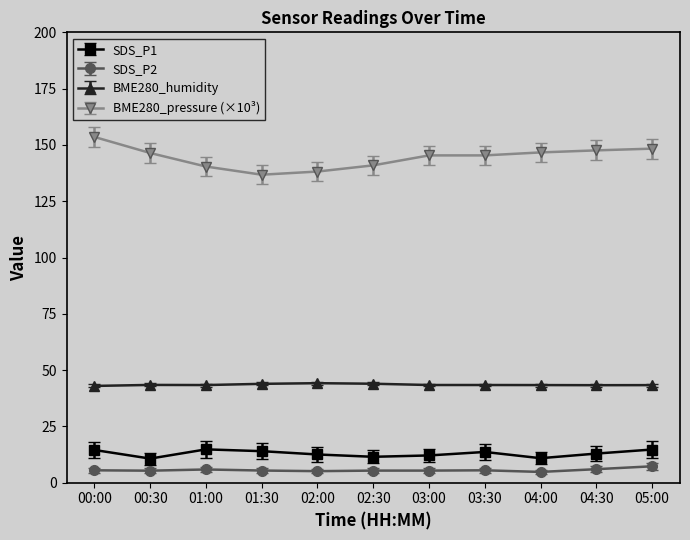

What is the smallest value displayed?

4.8